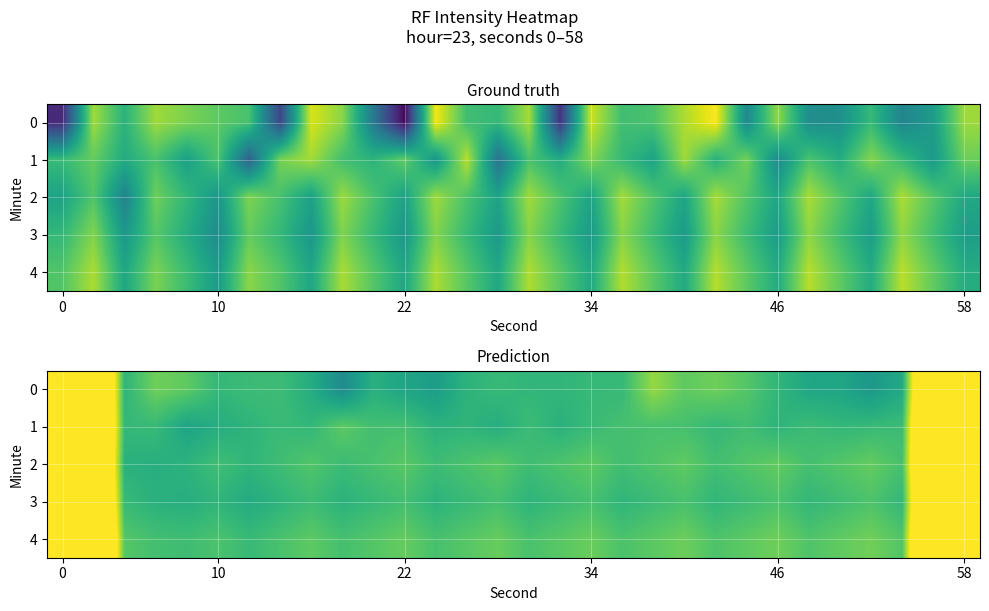

Which series has the largest total across all categories?

4